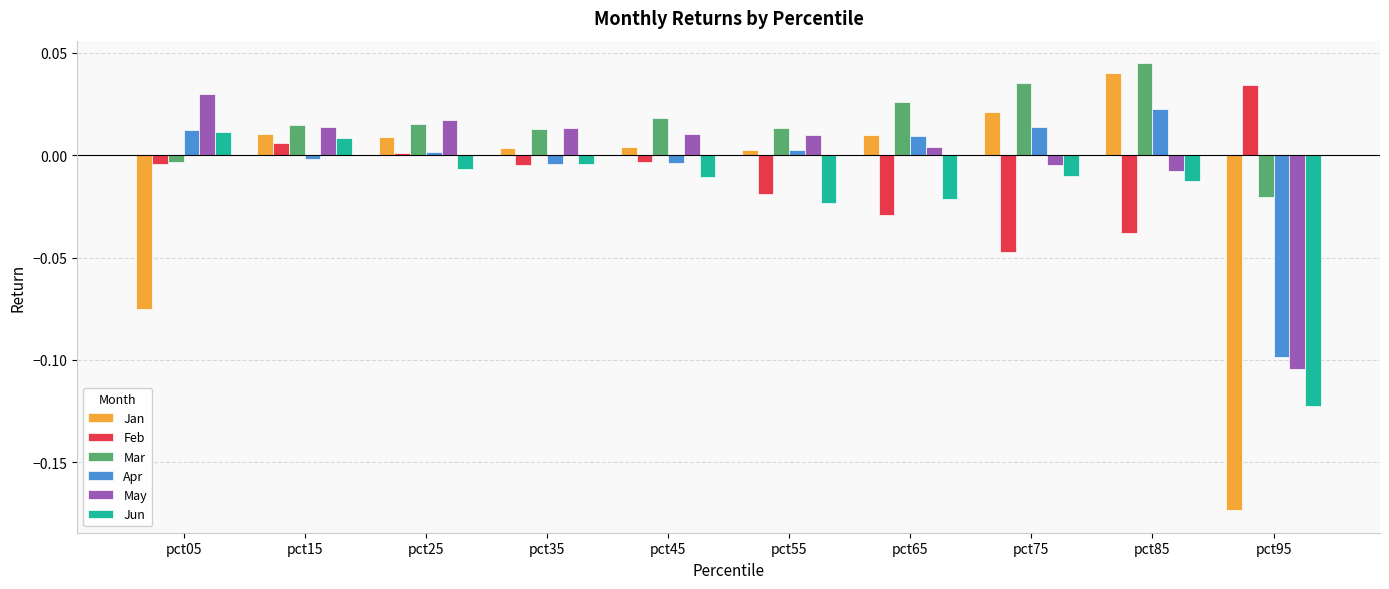

At how many categories does at least one series exceed 0?

10